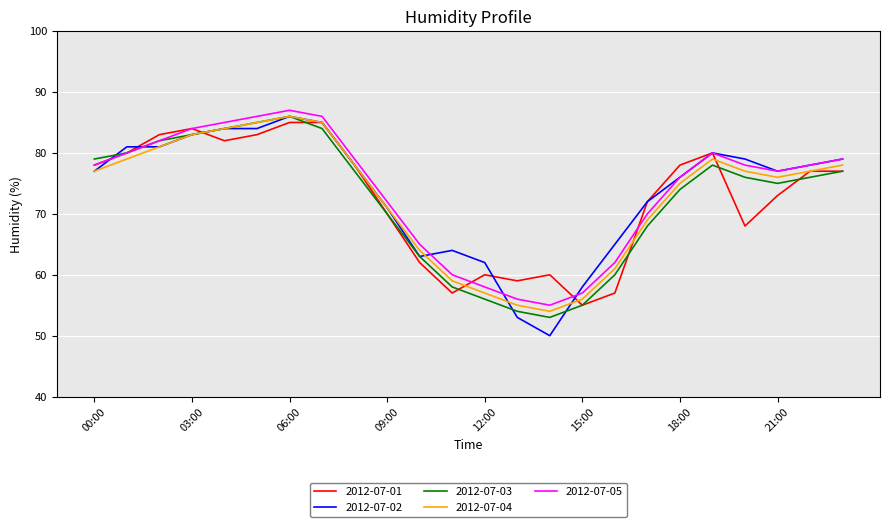

Which series has the widest spread of values?

2012-07-02